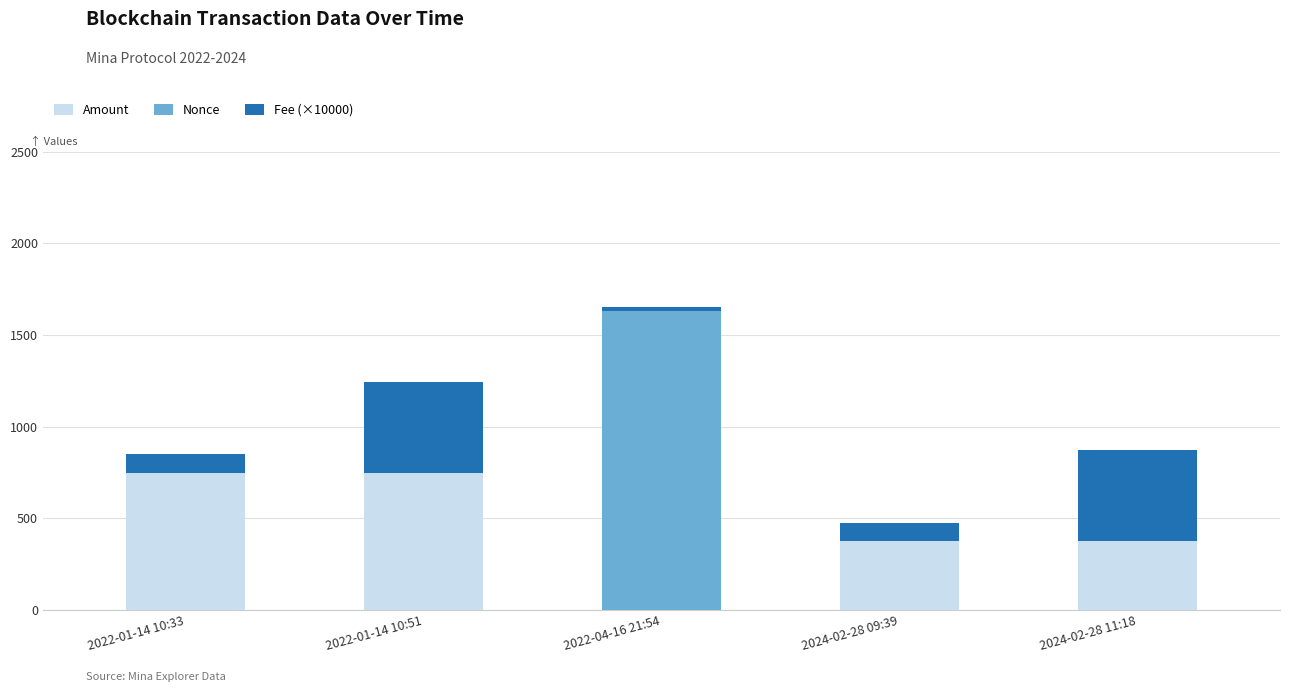

At which category is the sum across all series the highest?

2022-04-16 21:54